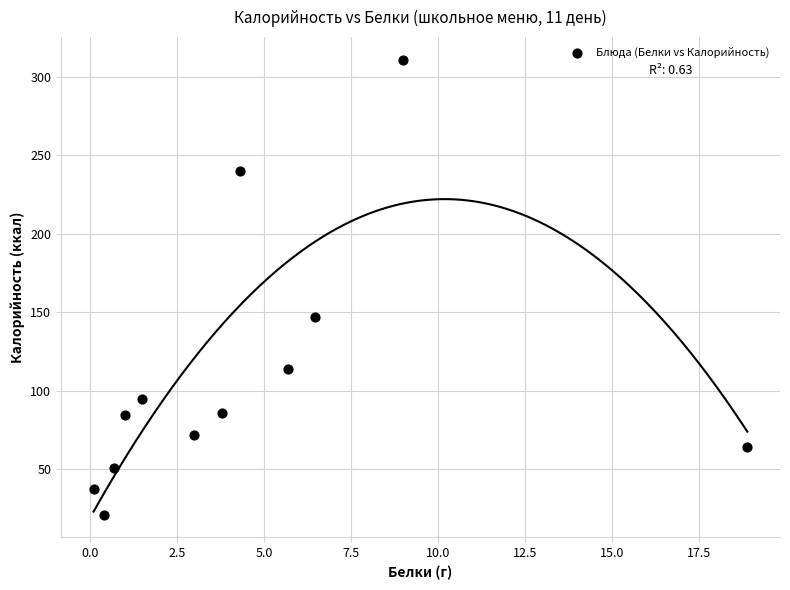

What is the average Y value?

110.2